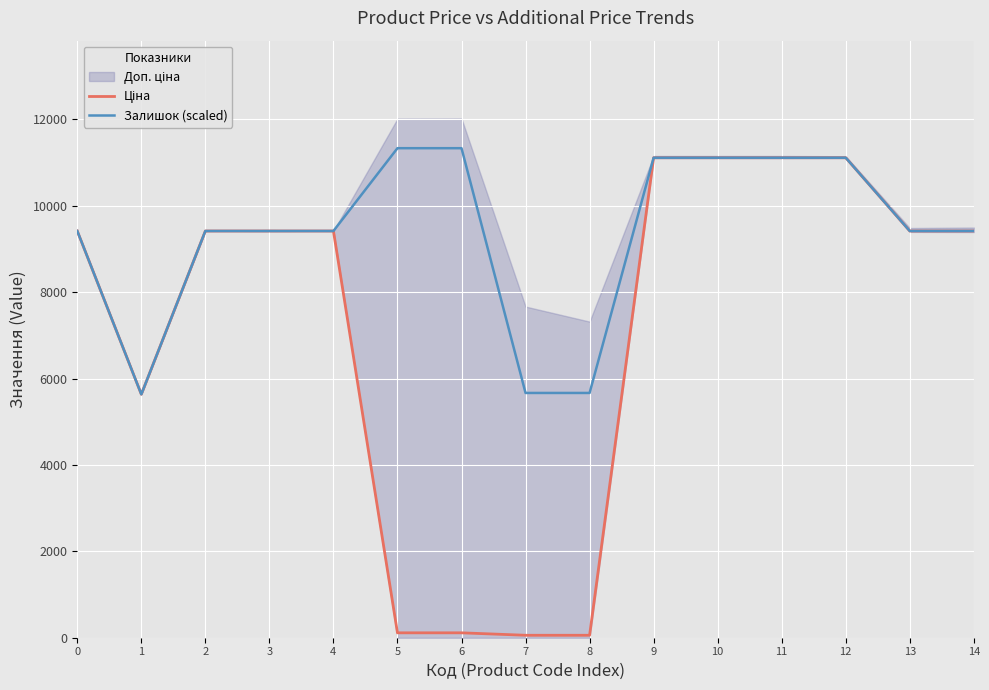

What is the maximum value for Залишок (scaled)?

11334.0